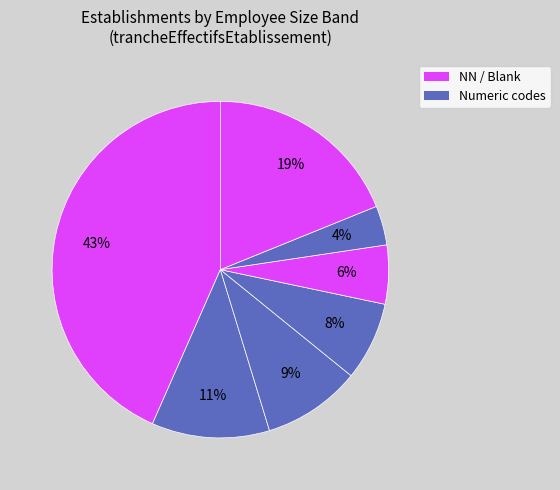

How many slices are in this pie chart?

7